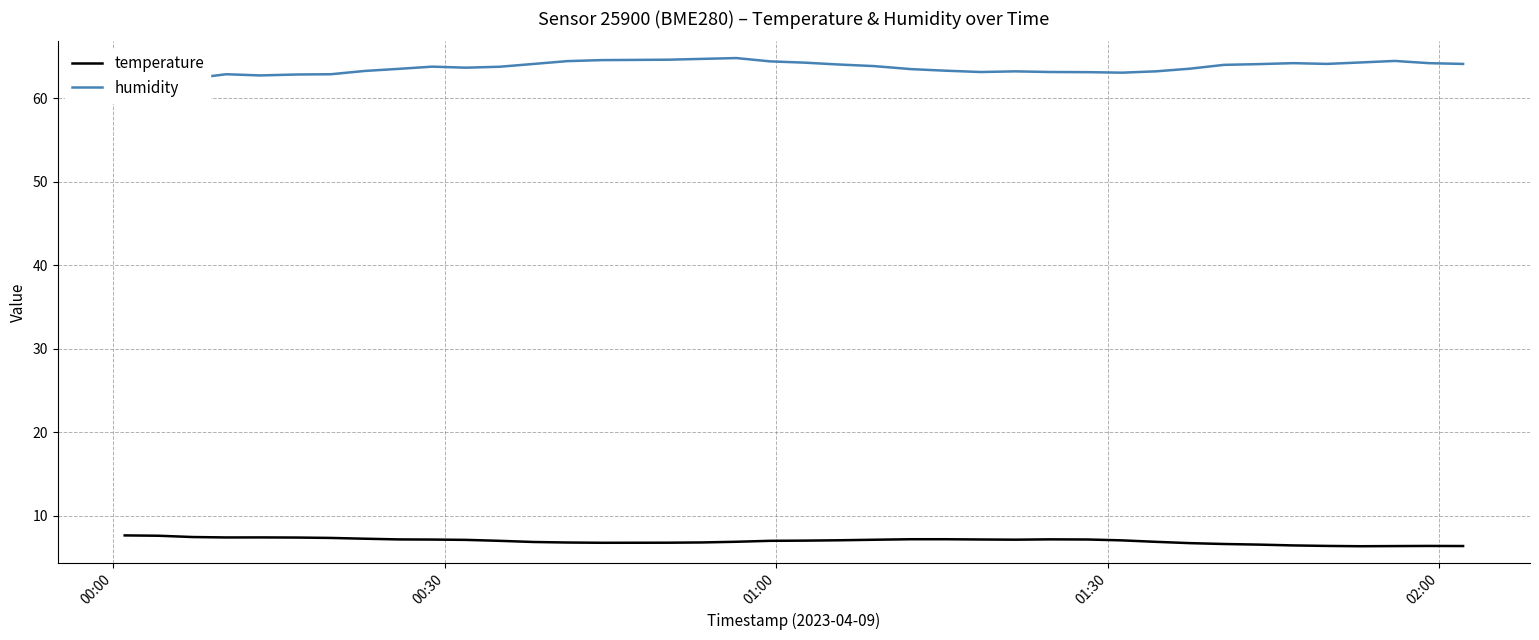

True or false: humidity and temperature intersect in this chart.

False